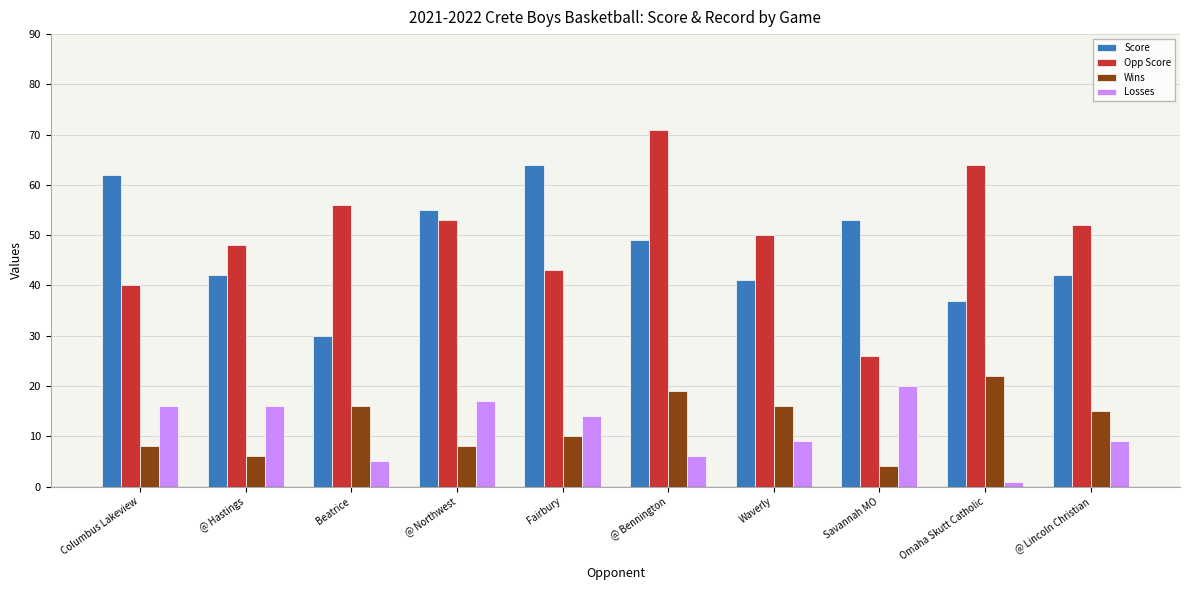

How many bars are there in each group?

4